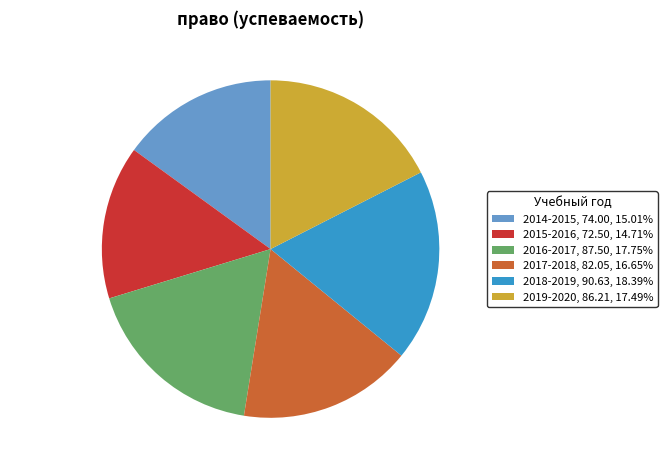

Is it true that 2014-2015 is 24% of the pie?

False